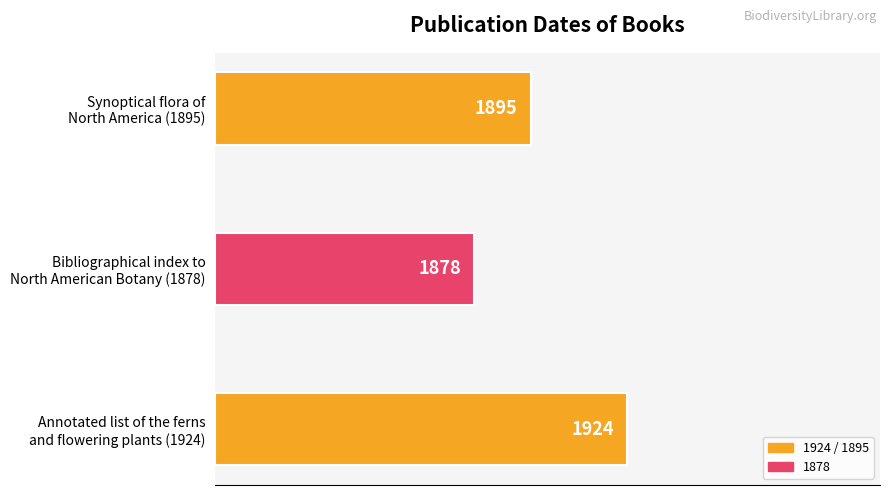

Does the chart contain any negative values?

No